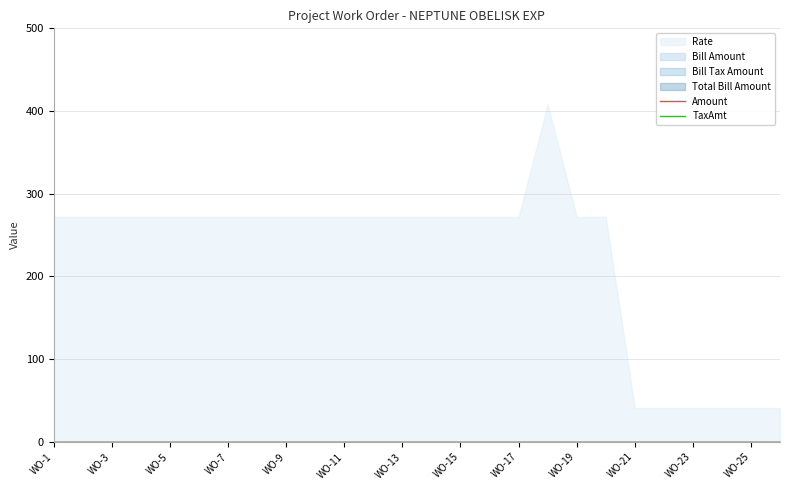

True or false: Bill Amount and Rate intersect in this chart.

False